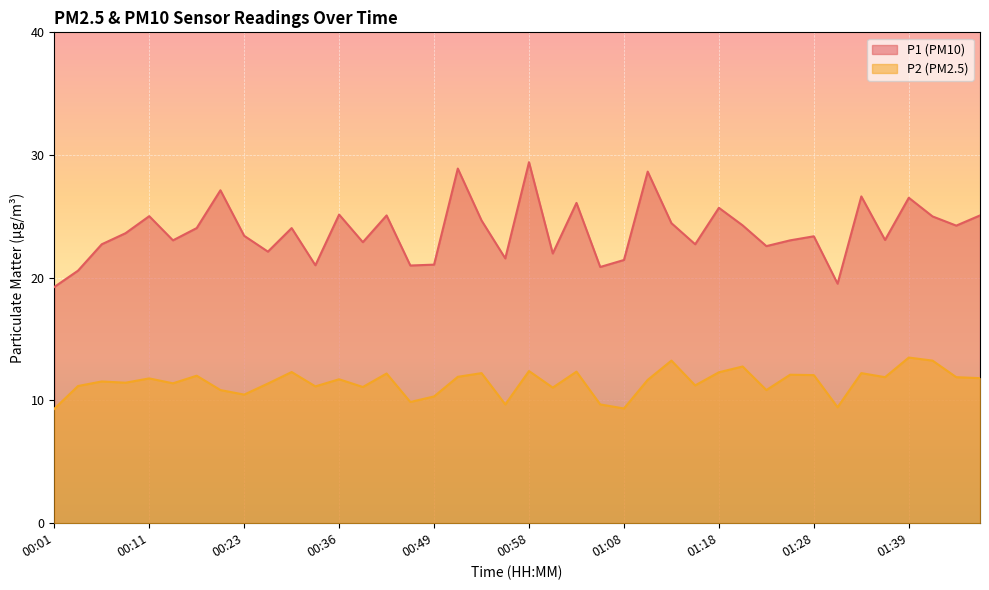

Reading left to right, what are all the values shown in this chart?

P1: 00:01=19.2	00:03=20.6	00:06=22.7	00:08=23.6	00:11=25.0	00:13=23.1	00:15=24.1	00:21=27.1	00:23=23.4	00:26=22.1	00:28=24.1	00:33=21.0	00:36=25.1	00:39=22.9	00:41=25.1	00:46=21.0	00:49=21.1	00:51=28.9	00:54=24.7	00:56=21.6	00:58=29.4	01:01=22.0	01:03=26.1	01:06=20.9	01:08=21.4	01:11=28.6	01:13=24.4	01:16=22.7	01:18=25.7	01:21=24.3	01:24=22.6	01:26=23.1	01:28=23.4	01:31=19.5	01:34=26.6	01:36=23.1	01:39=26.5	01:41=25.0	01:44=24.2	01:46=25.1
P2: 00:01=9.3	00:03=11.2	00:06=11.6	00:08=11.4	00:11=11.8	00:13=11.4	00:15=12.0	00:21=10.8	00:23=10.5	00:26=11.4	00:28=12.3	00:33=11.2	00:36=11.7	00:39=11.1	00:41=12.2	00:46=9.9	00:49=10.3	00:51=11.9	00:54=12.2	00:56=9.7	00:58=12.4	01:01=11.1	01:03=12.3	01:06=9.7	01:08=9.3	01:11=11.7	01:13=13.2	01:16=11.2	01:18=12.3	01:21=12.8	01:24=10.8	01:26=12.1	01:28=12.1	01:31=9.4	01:34=12.2	01:36=11.9	01:39=13.5	01:41=13.2	01:44=11.9	01:46=11.8